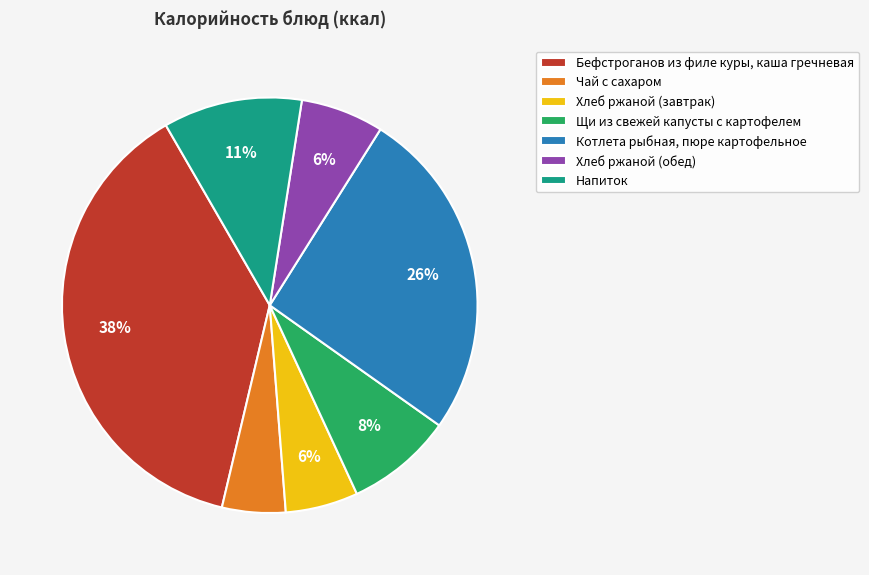

Is the sum of Чай с сахаром and Щи из свежей капусты с картофелем greater than half?

No